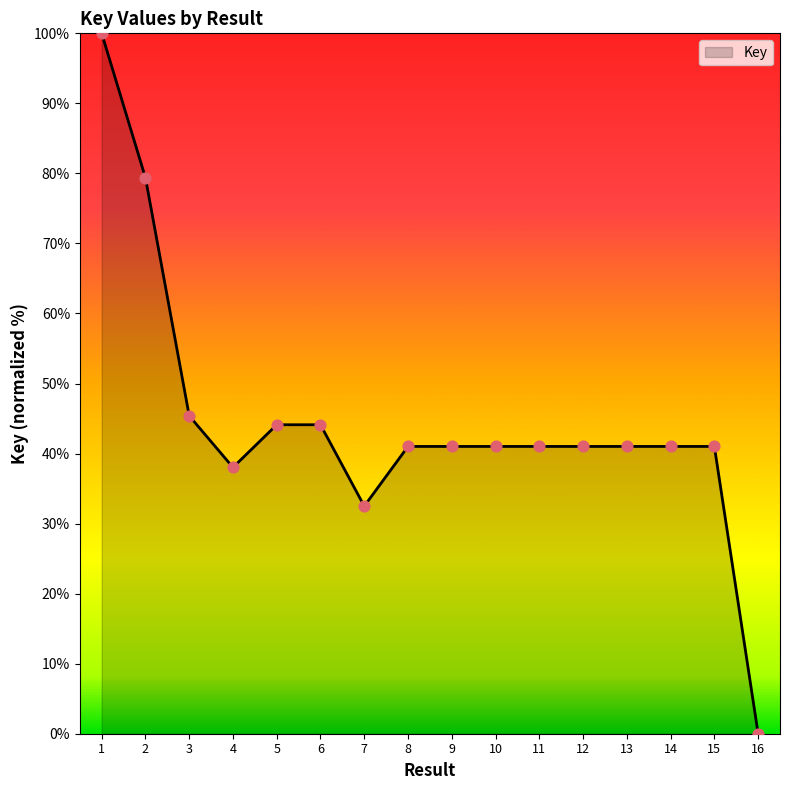

What is the change in value from 1 to 3?

-54.6